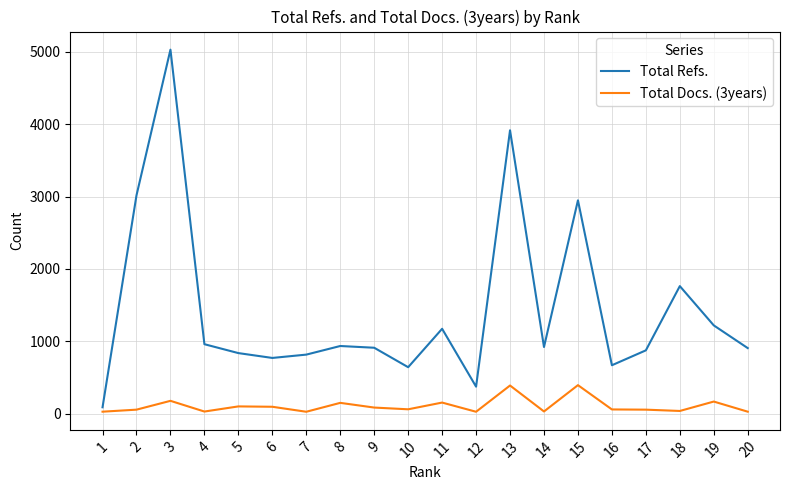

Which series has the largest total across all categories?

Total Refs.